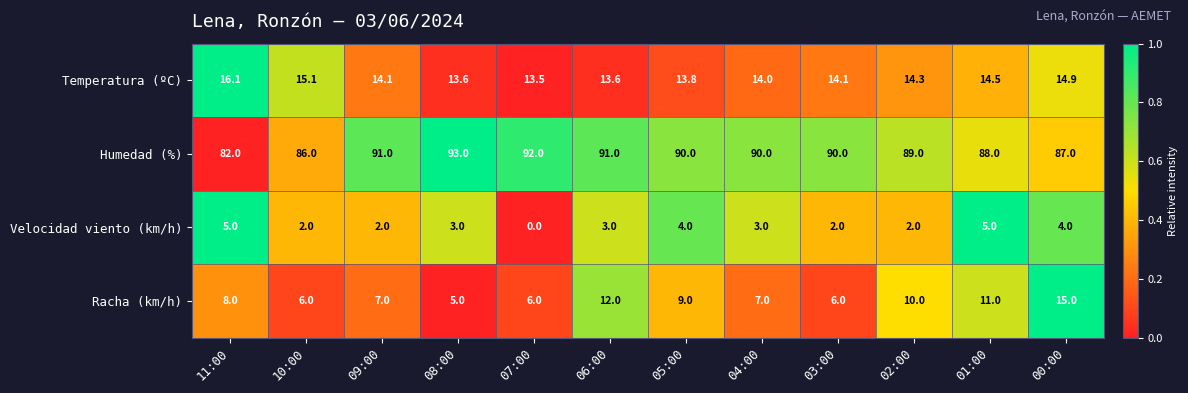

Which category has the lowest value across all series?

07:00